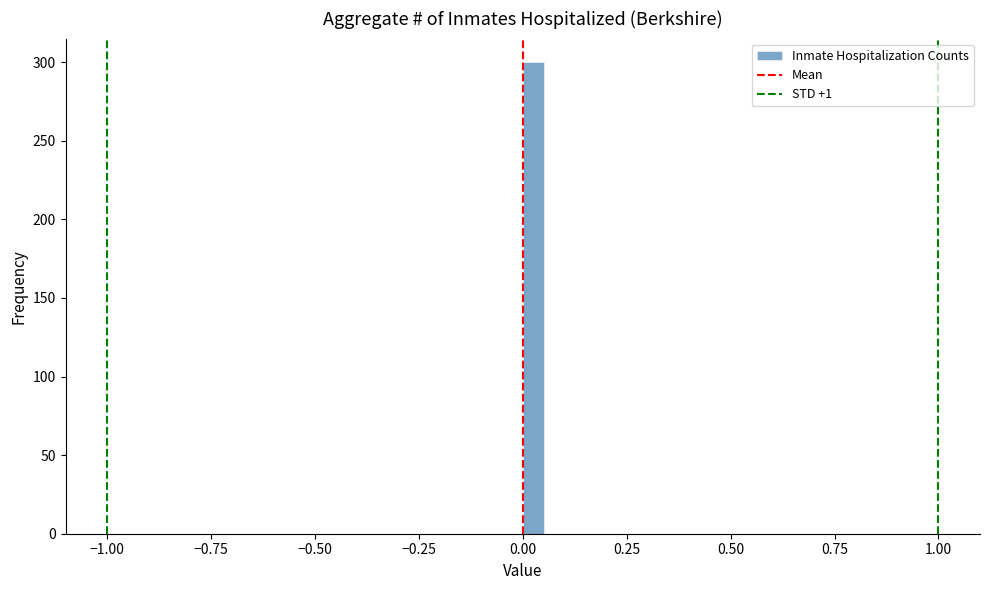

Around what value on the x-axis is the tallest bar? Give the approximate position of its centre, as read against the axis.

0.05